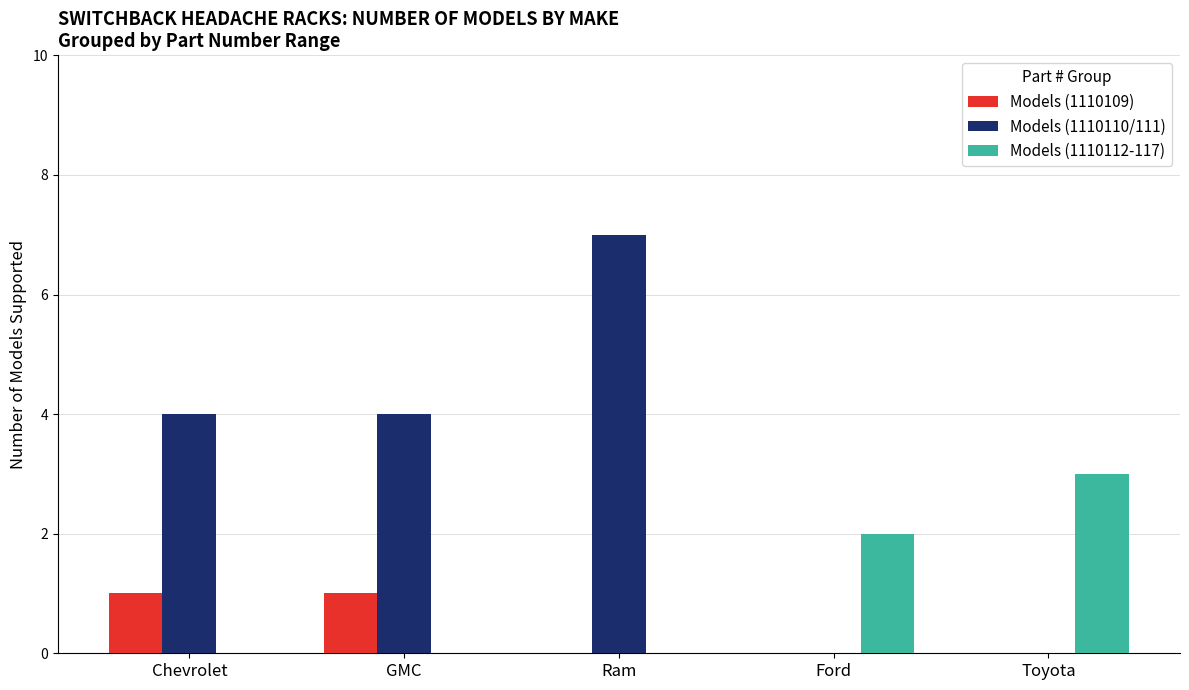

Does the chart contain stacked bars?

No